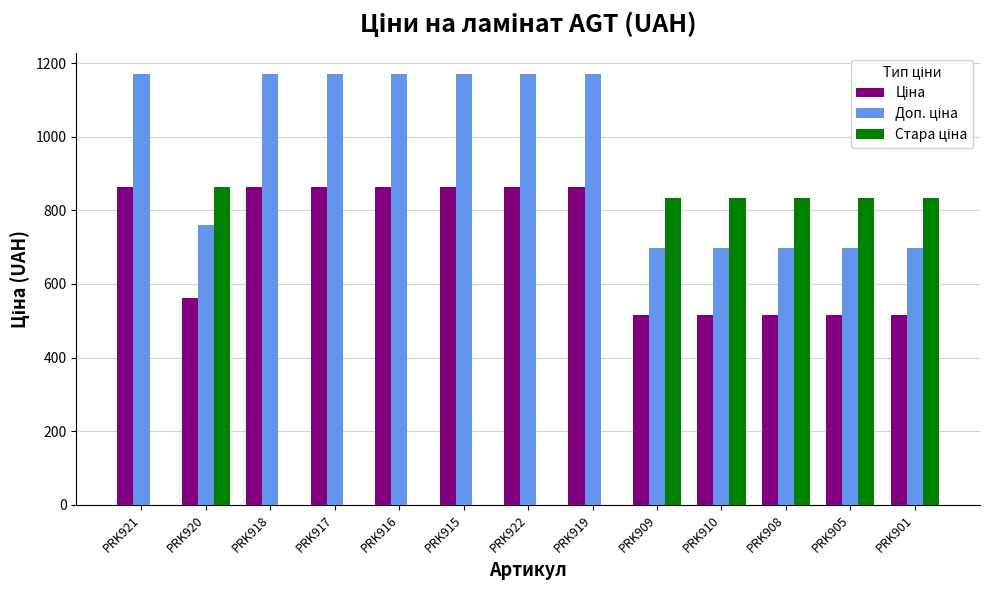

At which category is the sum across all series the highest?

PRK920